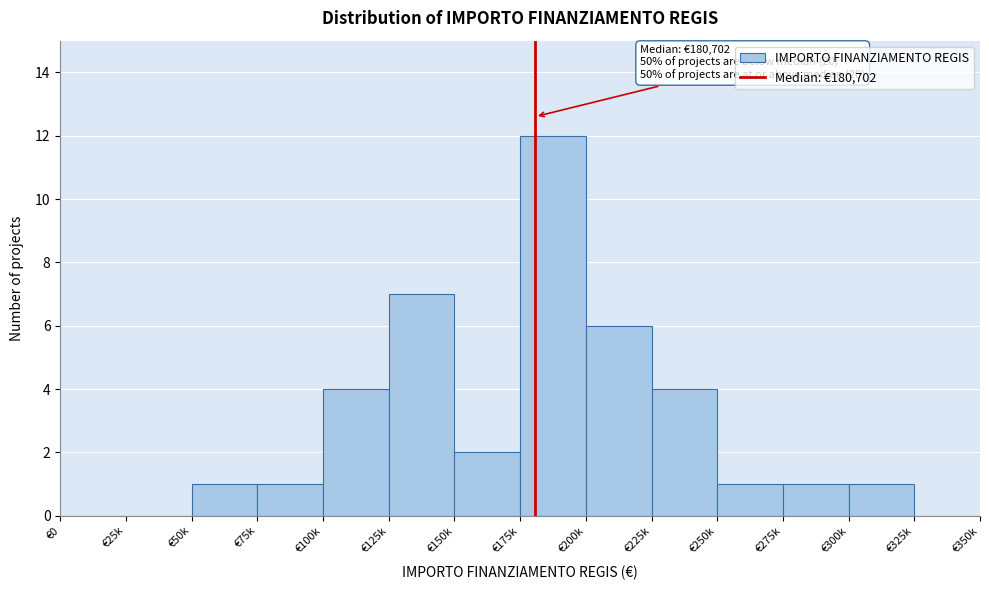

Reading left to right, transcribe all the data shown in this chart.

€0=0	€25k=0	€50k=1	€75k=1	€100k=4	€125k=7	€150k=2	€175k=12	€200k=6	€225k=4	€250k=1	€275k=1	€300k=1	€325k=0